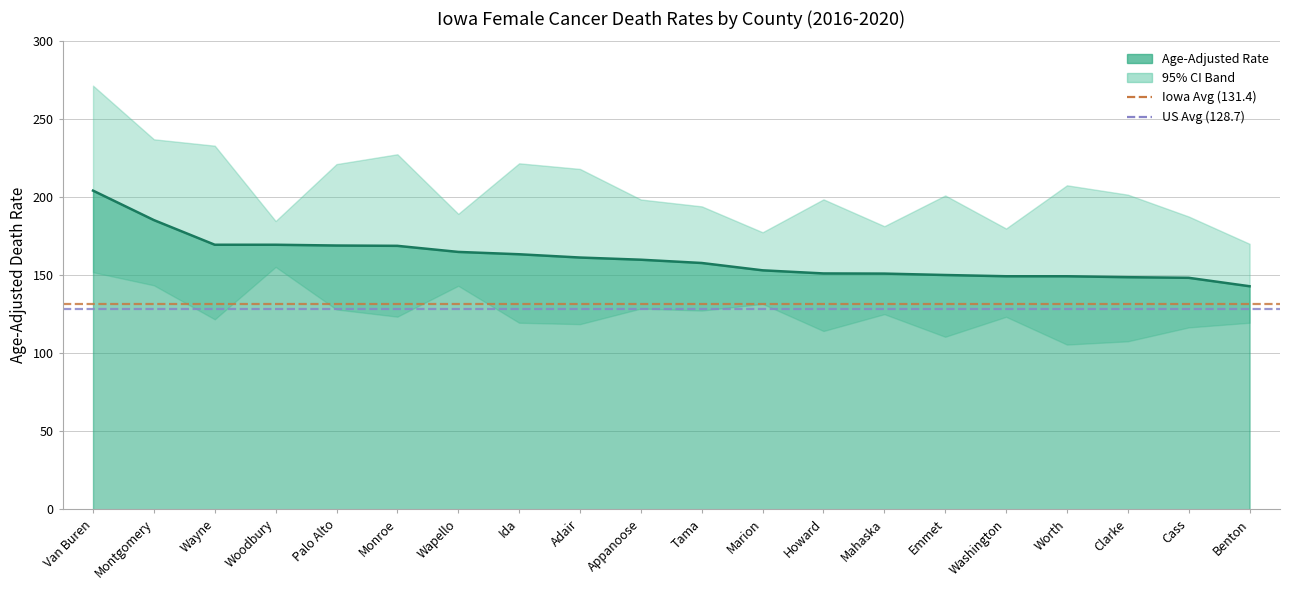

At which category does the chart reach its minimum across all series?

Van Buren